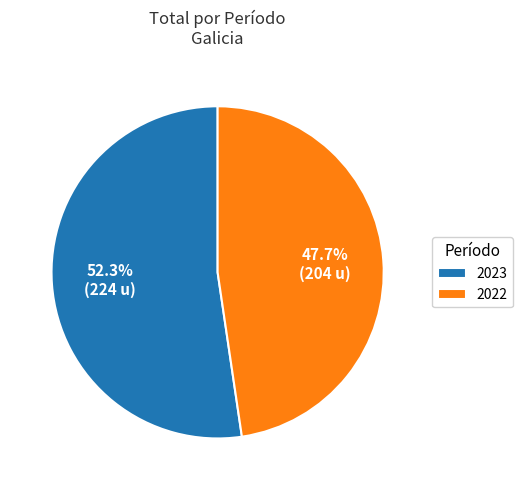

What is the total percentage of 2023 and 2022?

100.0%